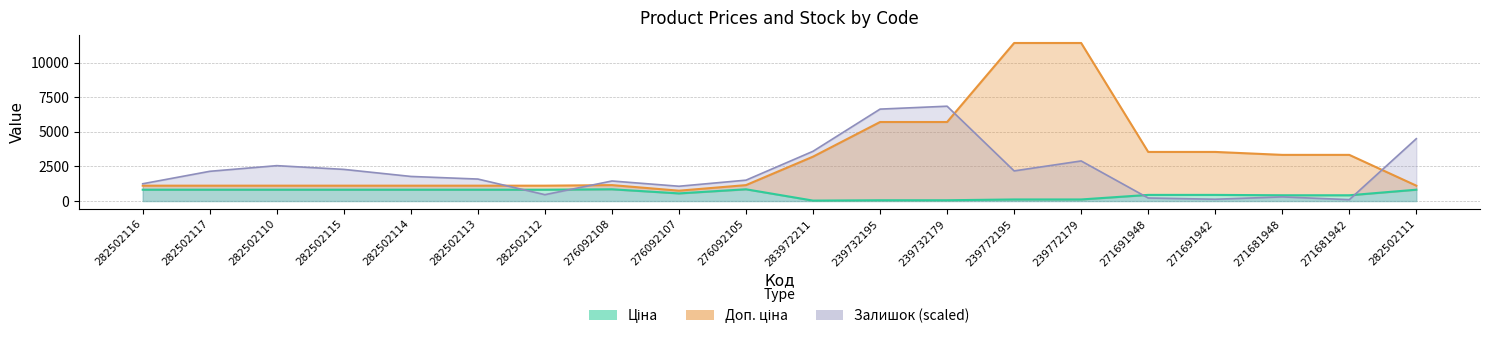

True or false: Ціна and Доп. ціна cross at least once.

False